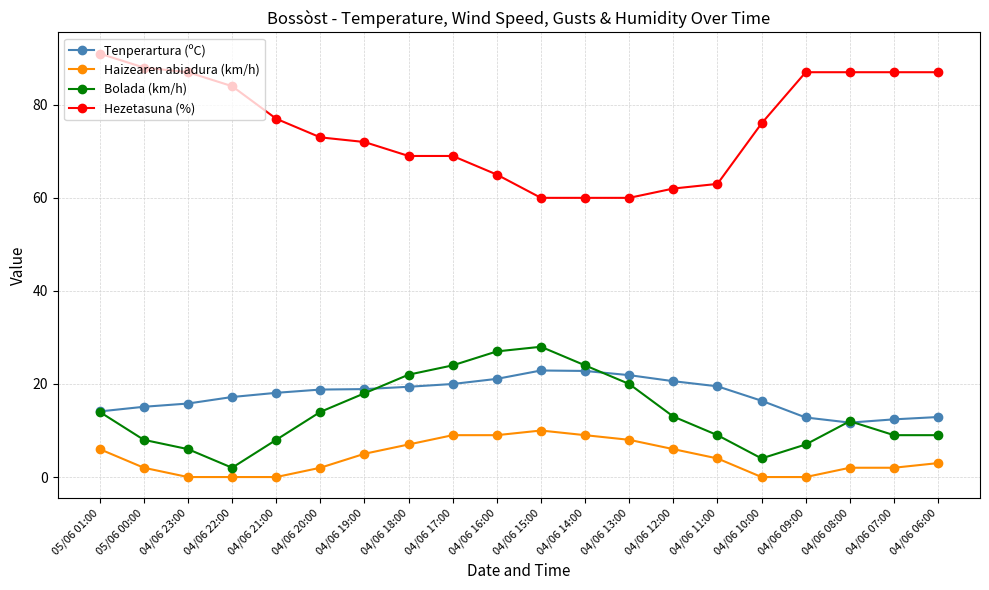

What is the label of the 6th point from the right?

04/06 11:00